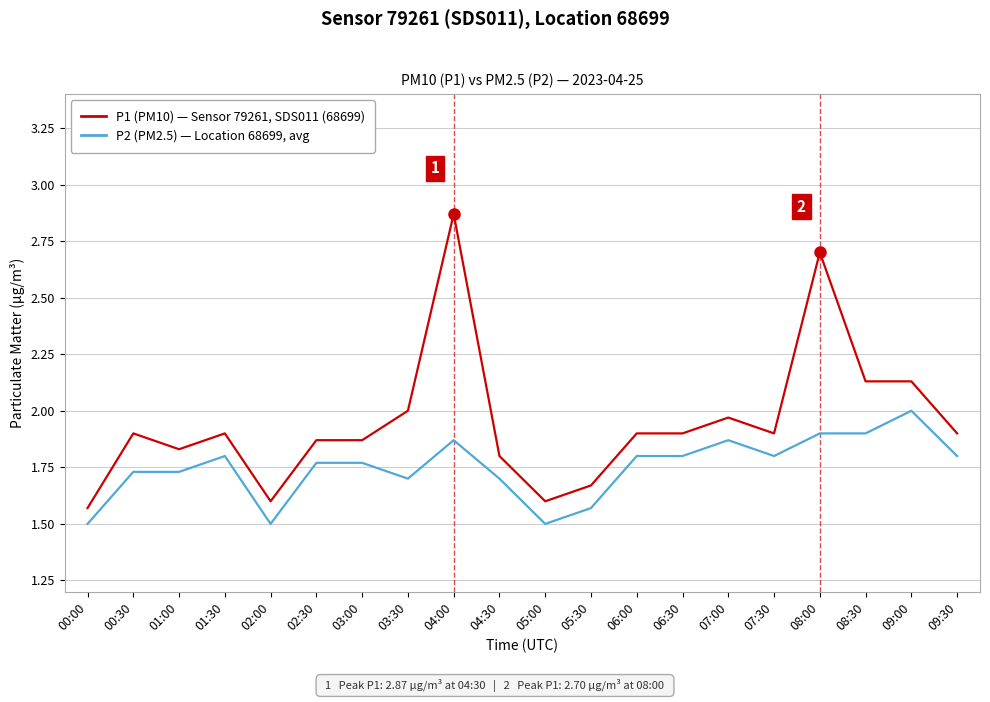

What position from the left is 04:30?

10